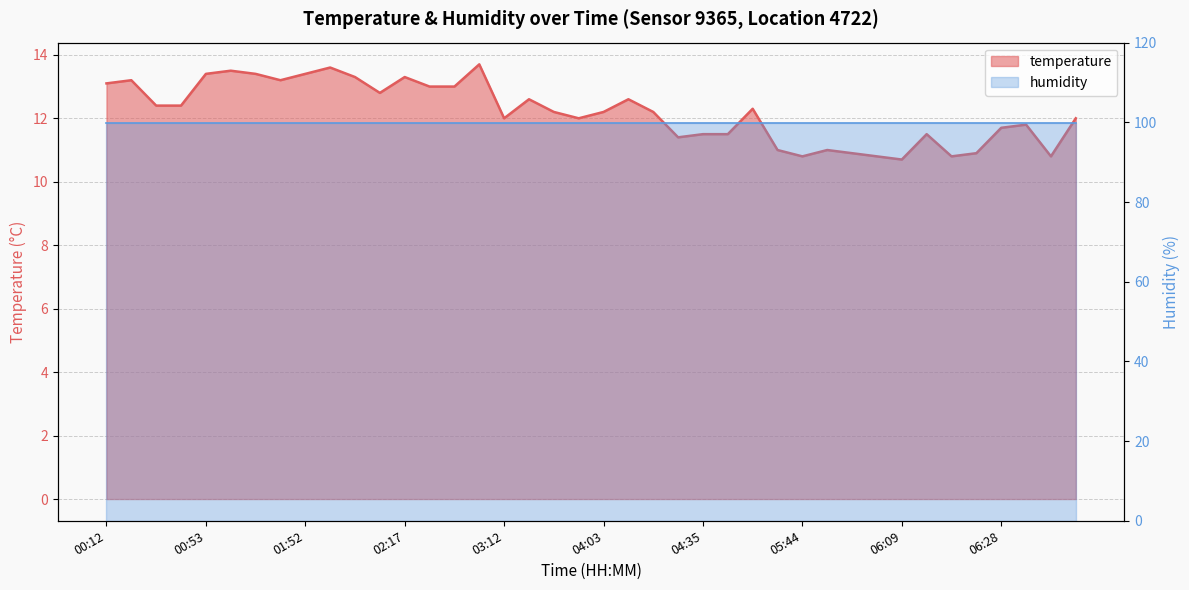

How many interior local peaks (higher than both neighbors) does the data have?

11